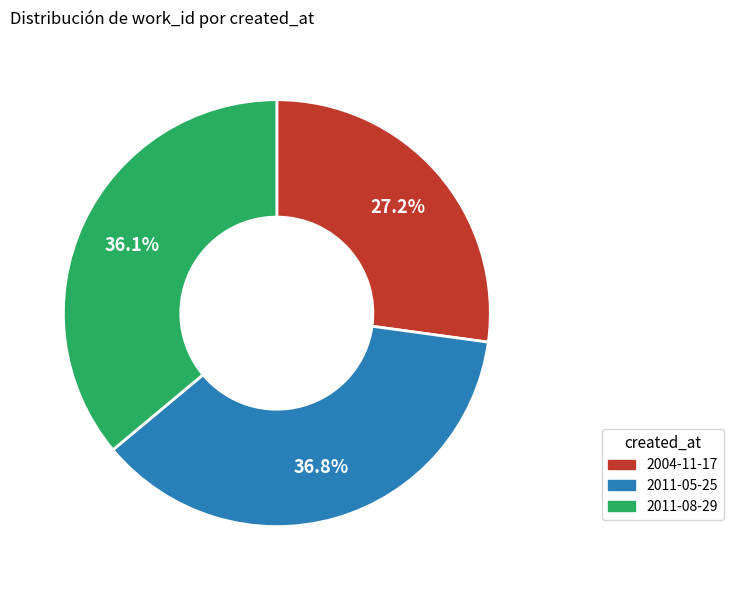

How many segments does this pie chart have?

3